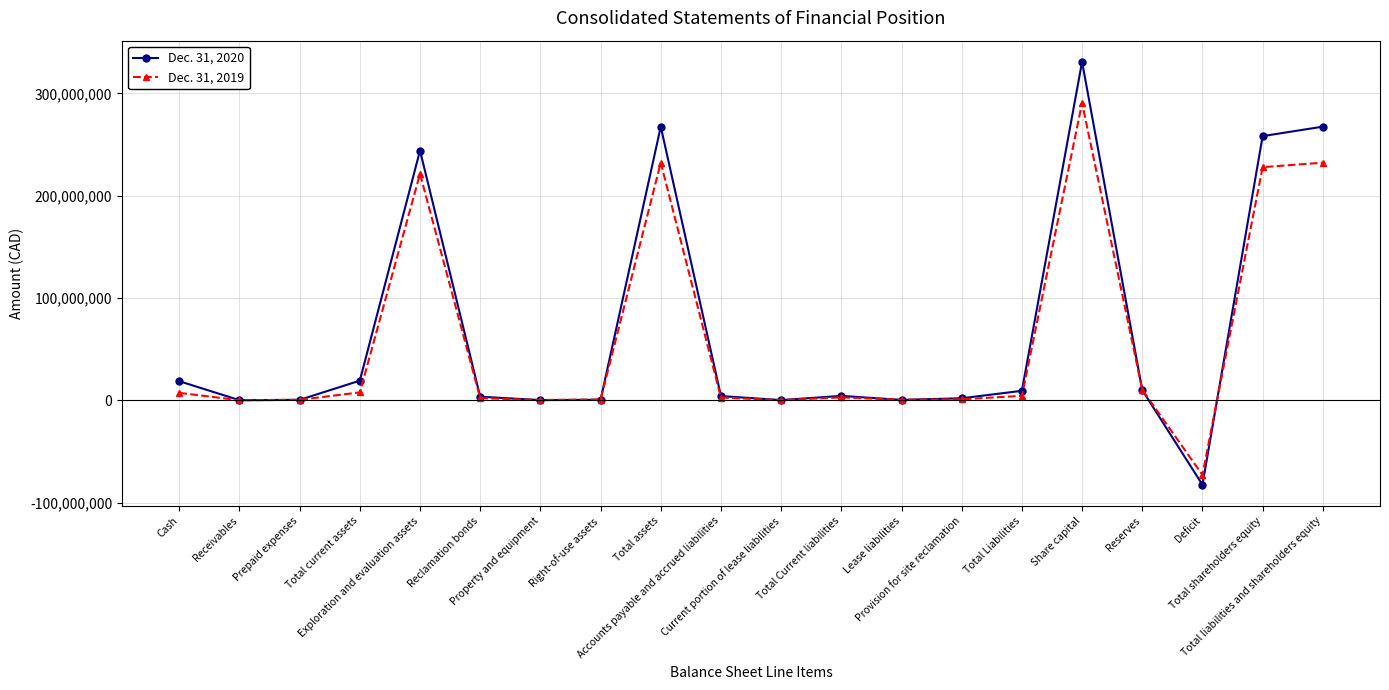

What are all the series names shown in the legend?

Dec. 31, 2020, Dec. 31, 2019